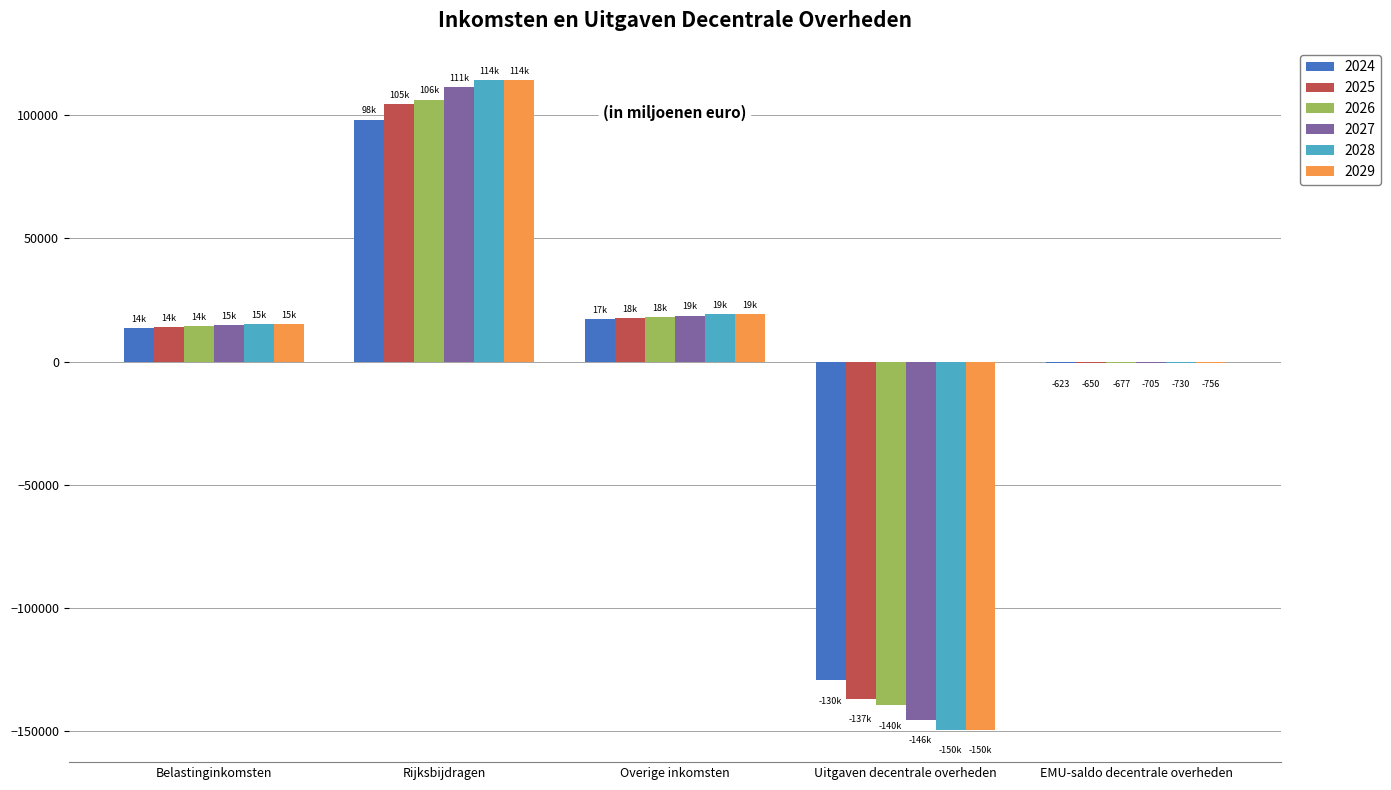

Is the value of 2025 at Rijksbijdragen greater than the value of 2027 at EMU-saldo decentrale overheden?

Yes